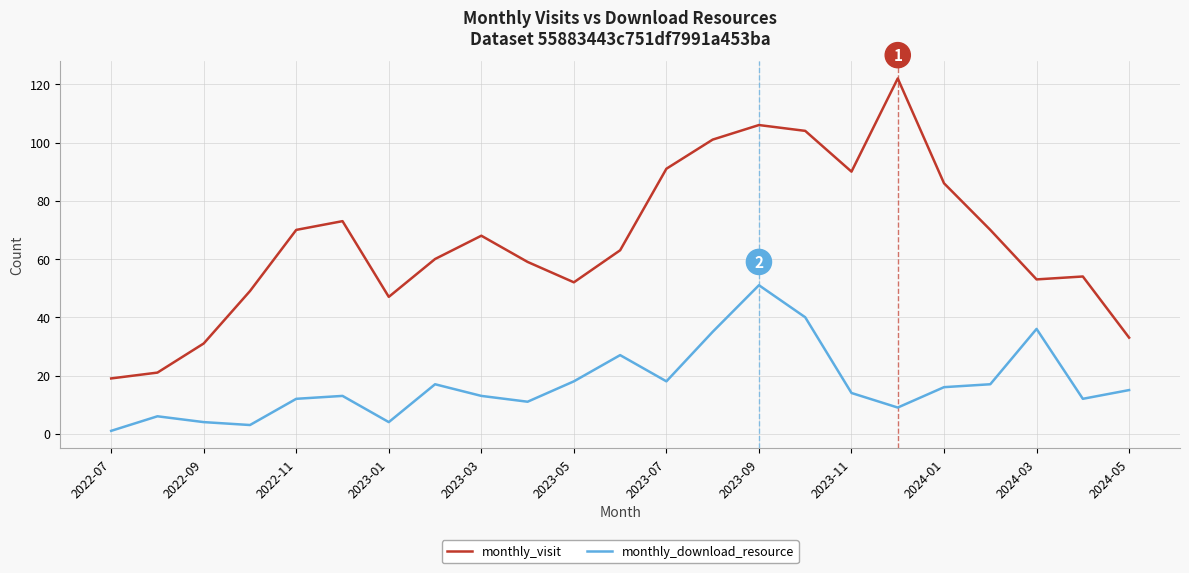

List the series in order of their peak value, highest first.

monthly_visit, monthly_download_resource